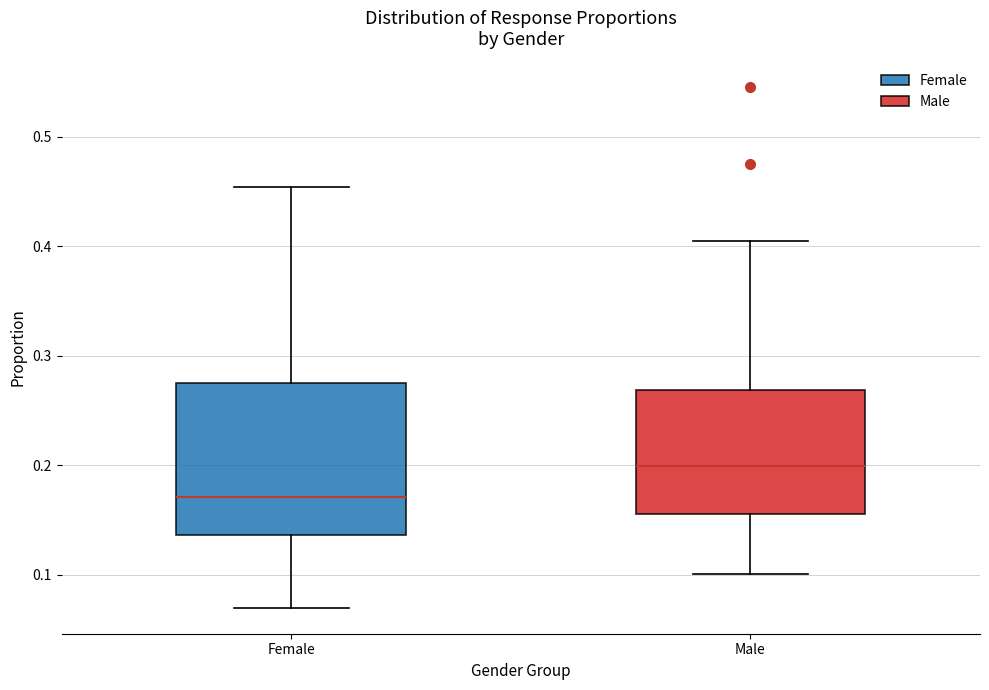

Where is the lower edge of the box for Female on the y-axis? The values are not printed on the chart, so give them approximately, as read against the axis.

0.14